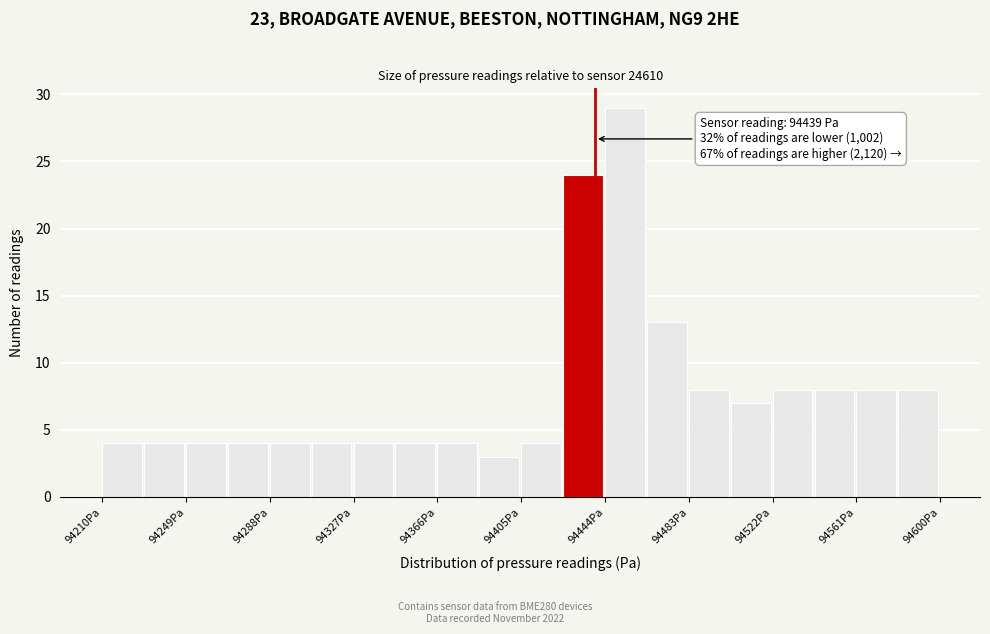

Read against the x-axis, roughly where is the centre of the tallest bar?

94455